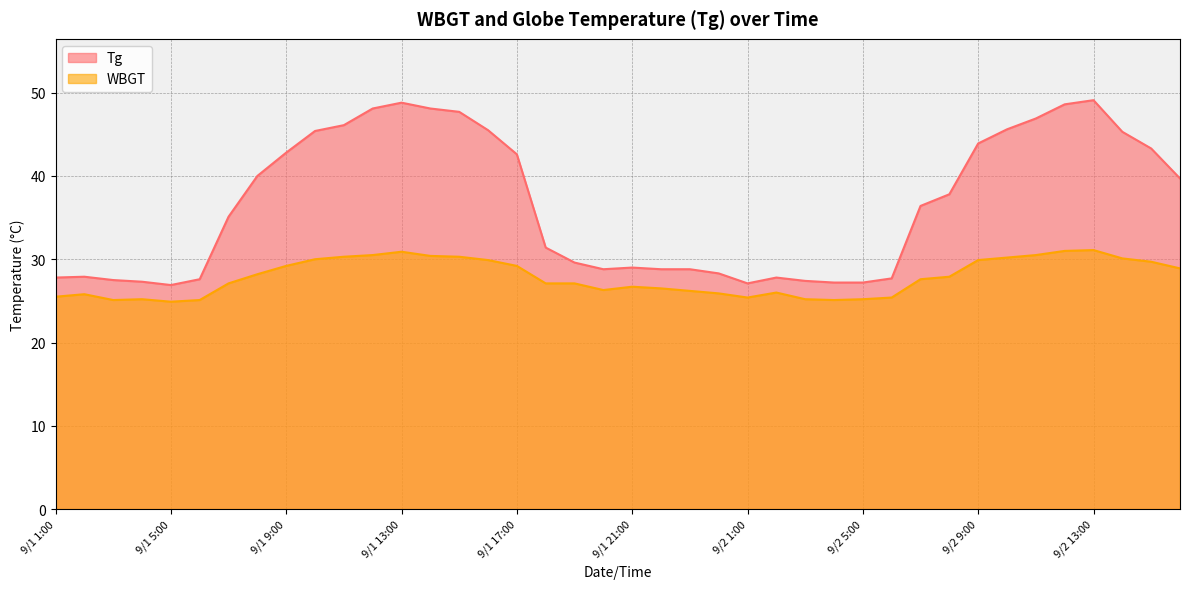

Where does the Tg series first go above 36?

9/1 8:00